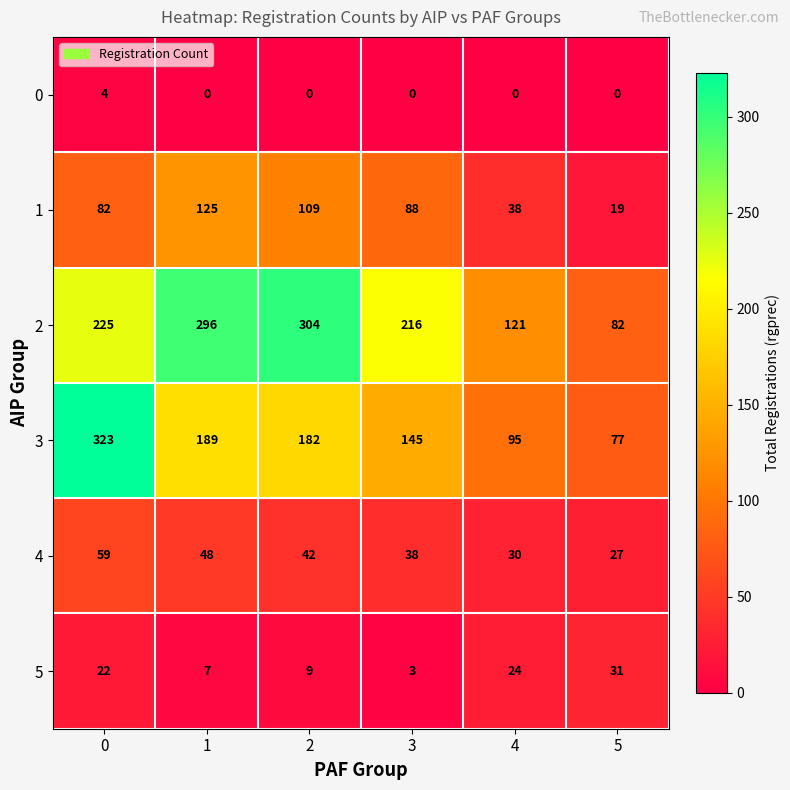

What is the sum of the 5 values at 4 and 3?

27